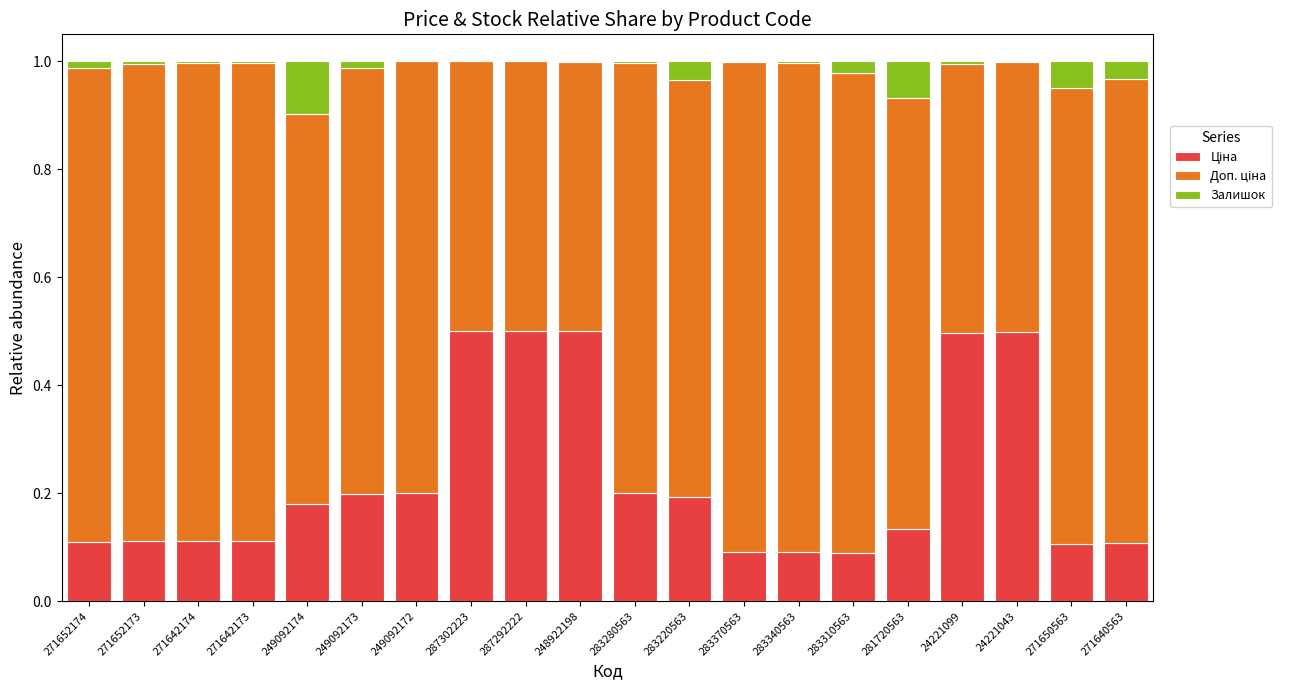

Does the chart contain stacked bars?

Yes